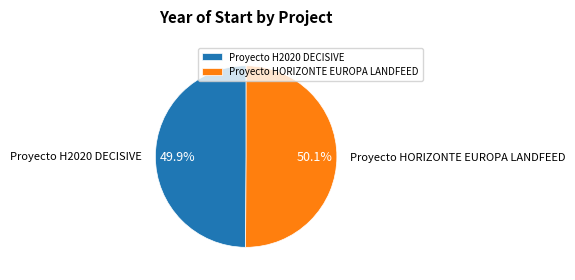

Combined, do Proyecto HORIZONTE EUROPA LANDFEED and Proyecto H2020 DECISIVE account for over 50%?

Yes